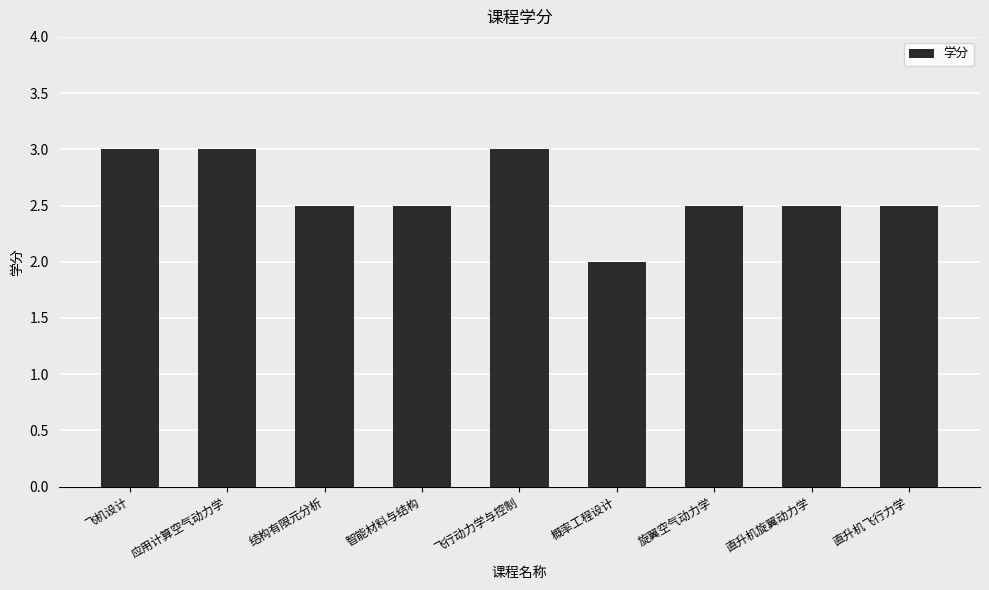

Reading left to right, list all the values displayed in this chart.

3.0	3.0	2.5	2.5	3.0	2.0	2.5	2.5	2.5